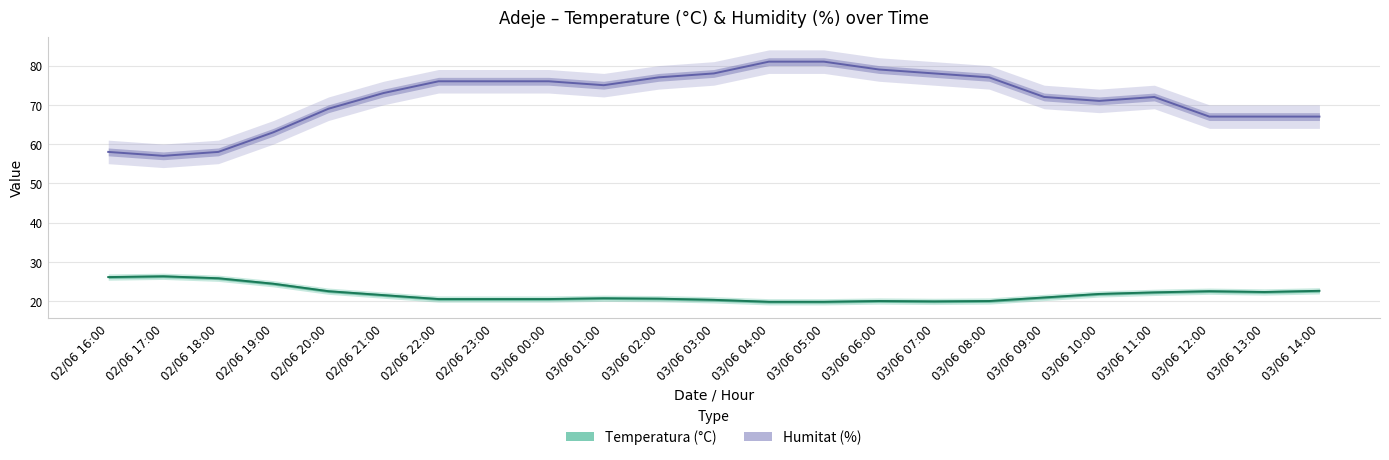

How many lines are shown in the chart?

2